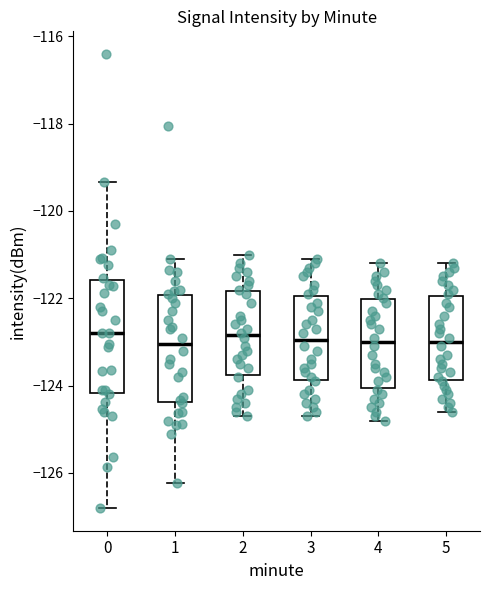

Reading left to right, transcribe this box plot: for each box, give where its median line is, the range the box spans, and where its two whiskers end, as read against the y-axis. The values are not printed on the chart, so give them approximately, as read against the axis.

0: median -122.8, box -124.2 to -121.6, whiskers -126.8 to -119.4
1: median -123.0, box -124.4 to -122.0, whiskers -126.2 to -121.0
2: median -122.8, box -123.8 to -121.8, whiskers -124.6 to -121.0
3: median -123.0, box -123.8 to -122.0, whiskers -124.6 to -121.0
4: median -123.0, box -124.0 to -122.0, whiskers -124.8 to -121.2
5: median -123.0, box -123.8 to -122.0, whiskers -124.6 to -121.2